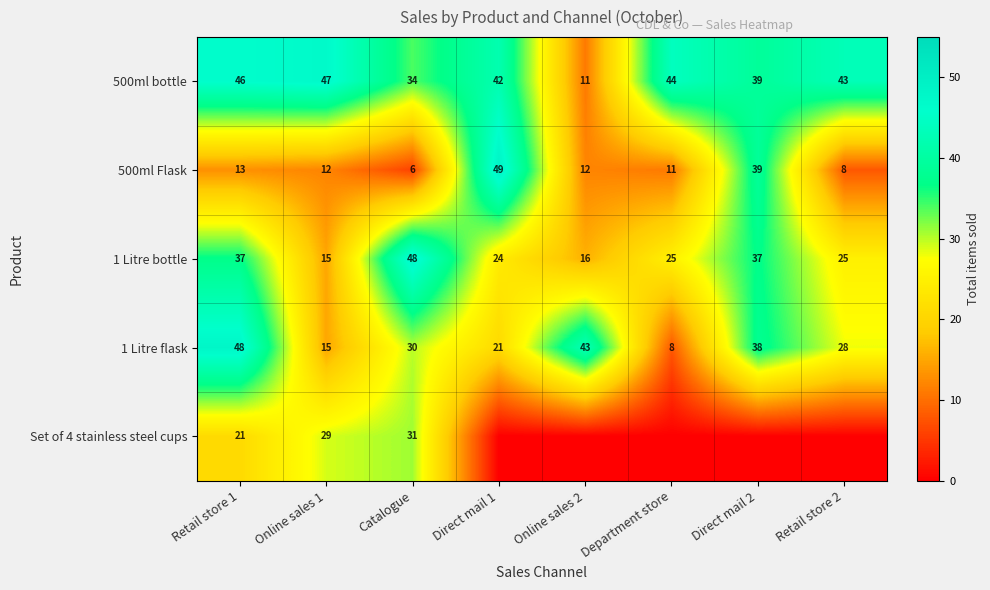

Rank the series at Retail store 1 from lowest to highest value.

500ml Flask, Set of 4 stainless steel cups, 1 Litre bottle, 500ml bottle, 1 Litre flask